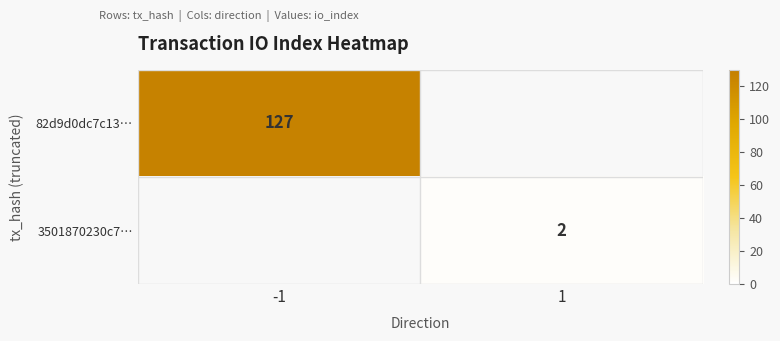

The value of 82d9d0dc7c13… at -1 is 217. True or false?

False